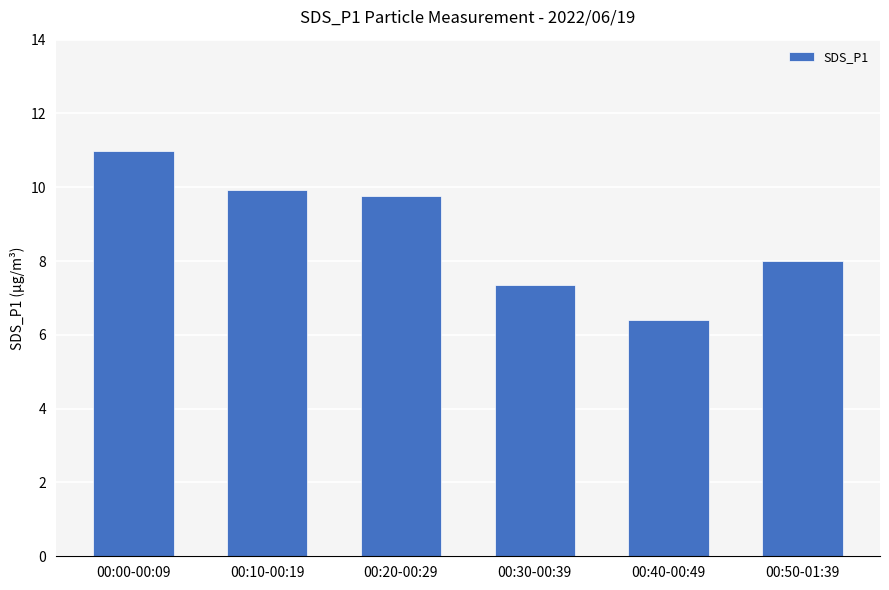

What is the change in value from 00:10-00:19 to 00:40-00:49?

-3.5